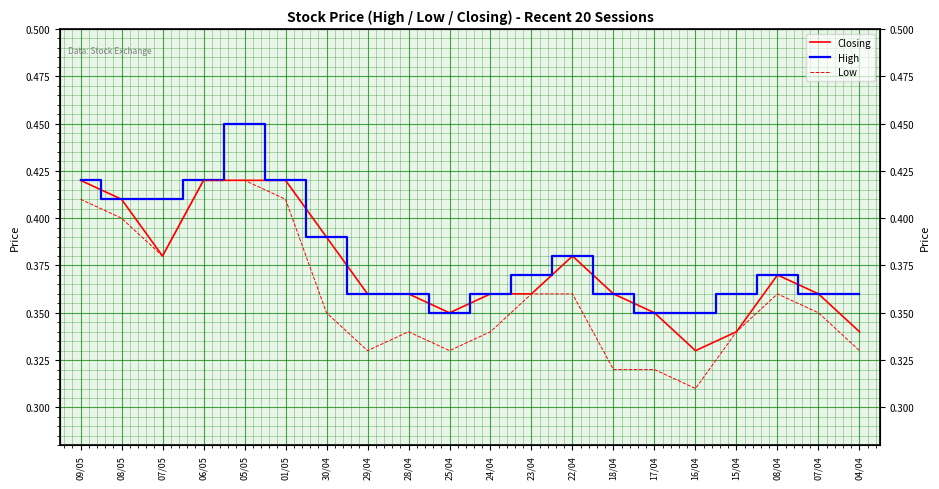

What is the sum of all Closing values?

7.5